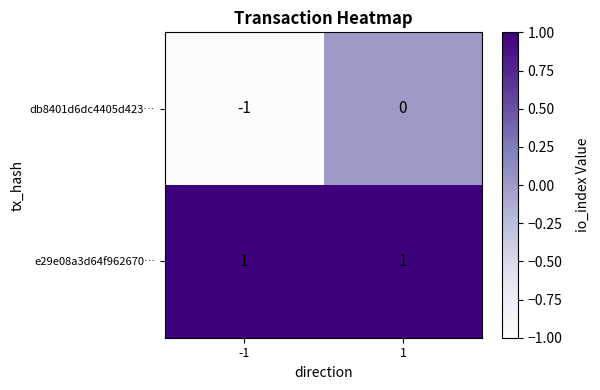

Rank the series by their maximum value, from highest to lowest.

e29e08a3d64f962670…, db8401d6dc4405d423…